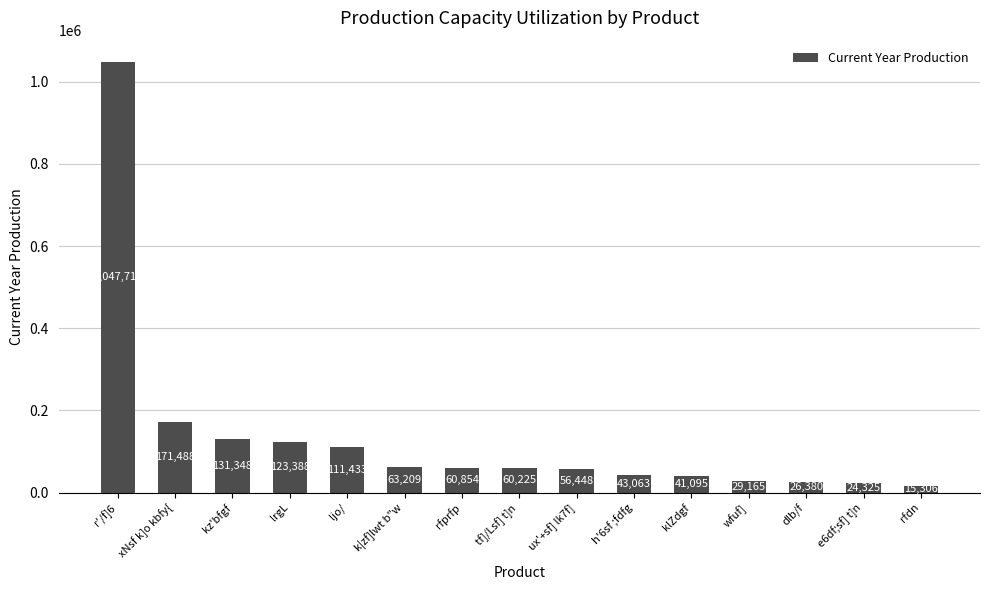

List the labels in order of value, smallest first.

rfdn, e6df;sf] t]n, dlb/f, wfuf], klZdgf, h'6sf ;fdfg, ux'+sf] lk7f], tf]/Lsf] t]n, rfprfp, k|zf]lwt b"w, ljo/, lrgL, kz'bfgf, xNsf k]o kbfy{, r'/f]6